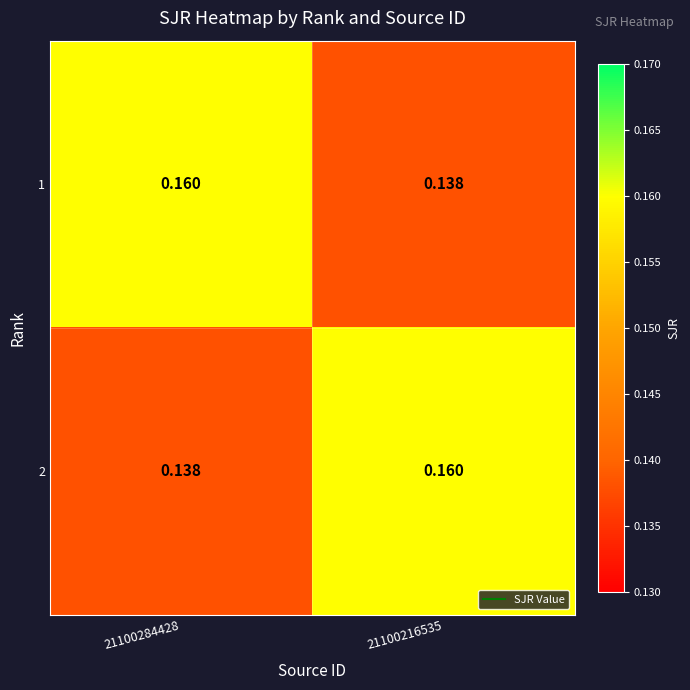

At how many categories does at least one series exceed 0?

2